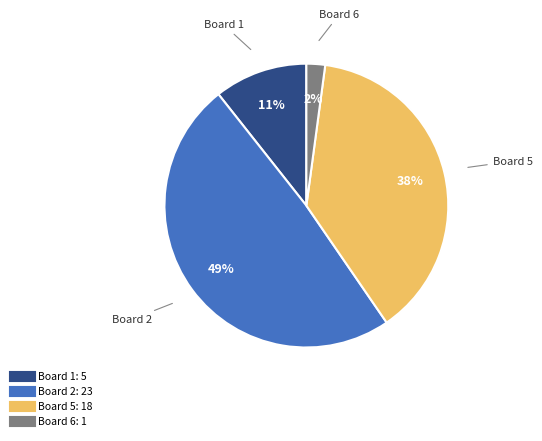

Is there a majority slice in this chart?

No